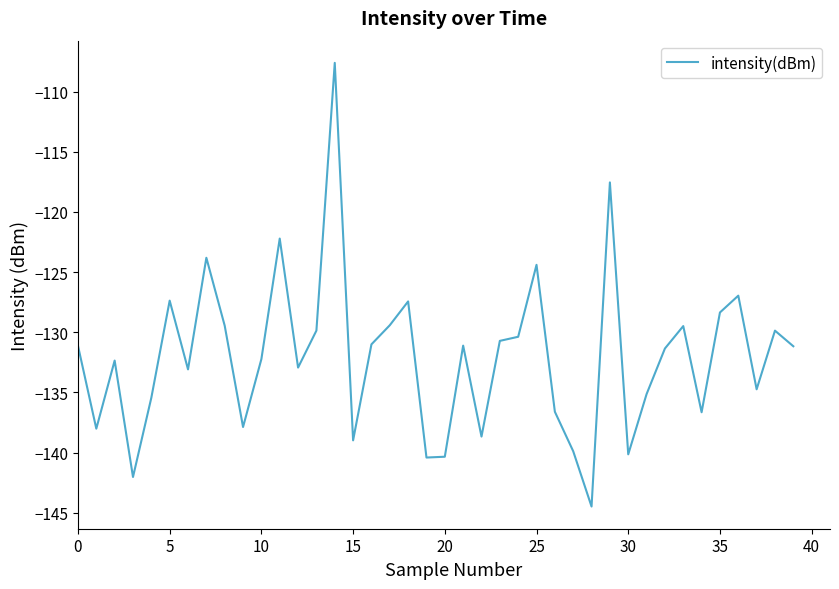

What is the greatest value displayed?

-107.6